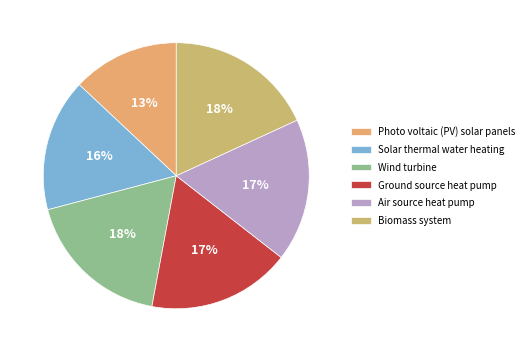

What percentage do Biomass system and Wind turbine together represent?

36.1%